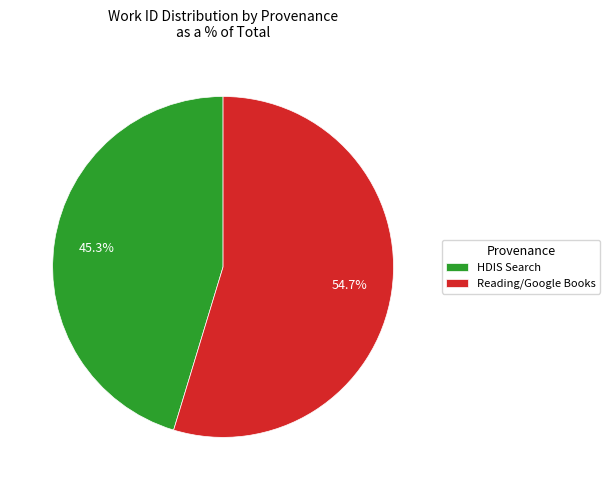

Approximately how many times larger is the value at Reading/Google Books compared to HDIS Search?

1.2